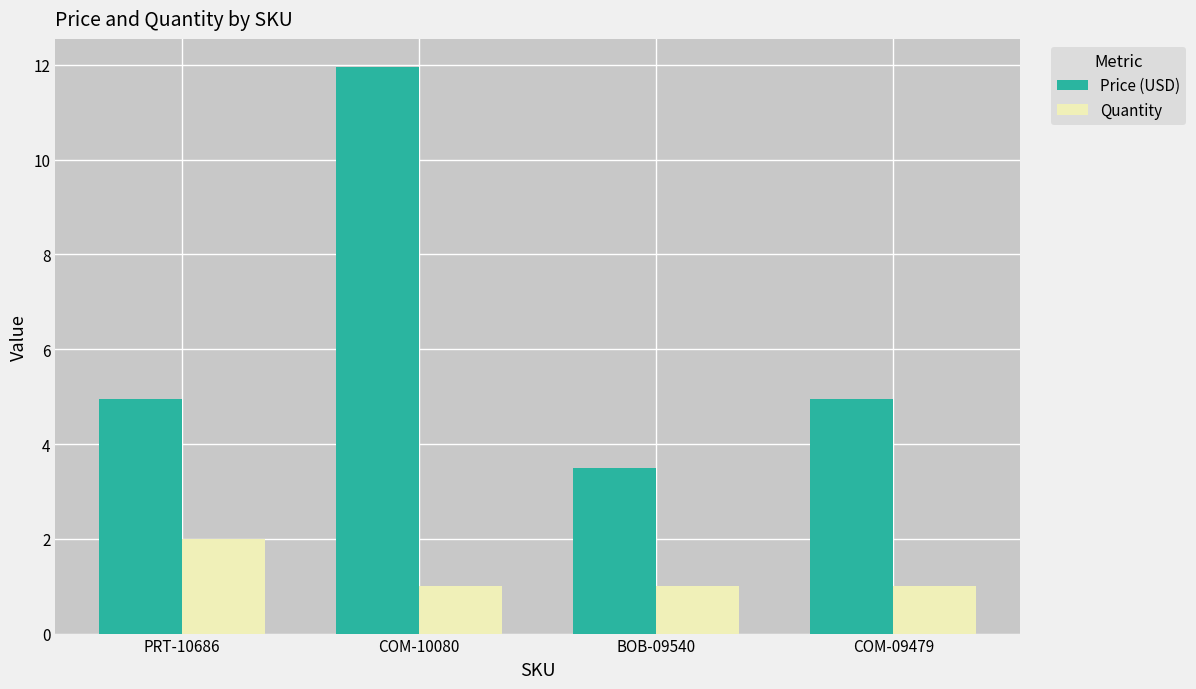

At how many categories does at least one series exceed 3?

4